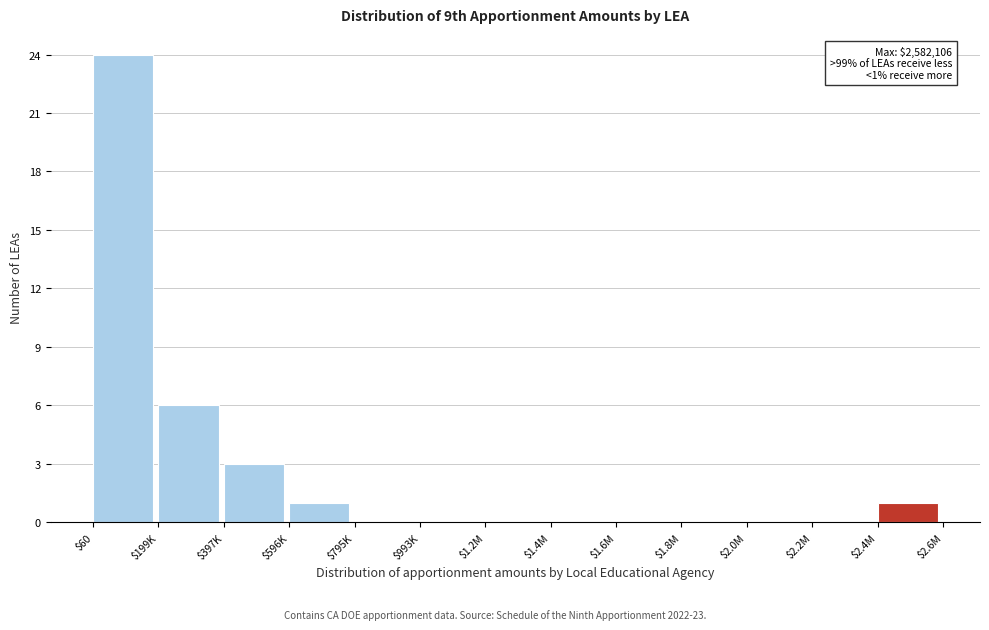

At which label is the value closest to 12?

$199K